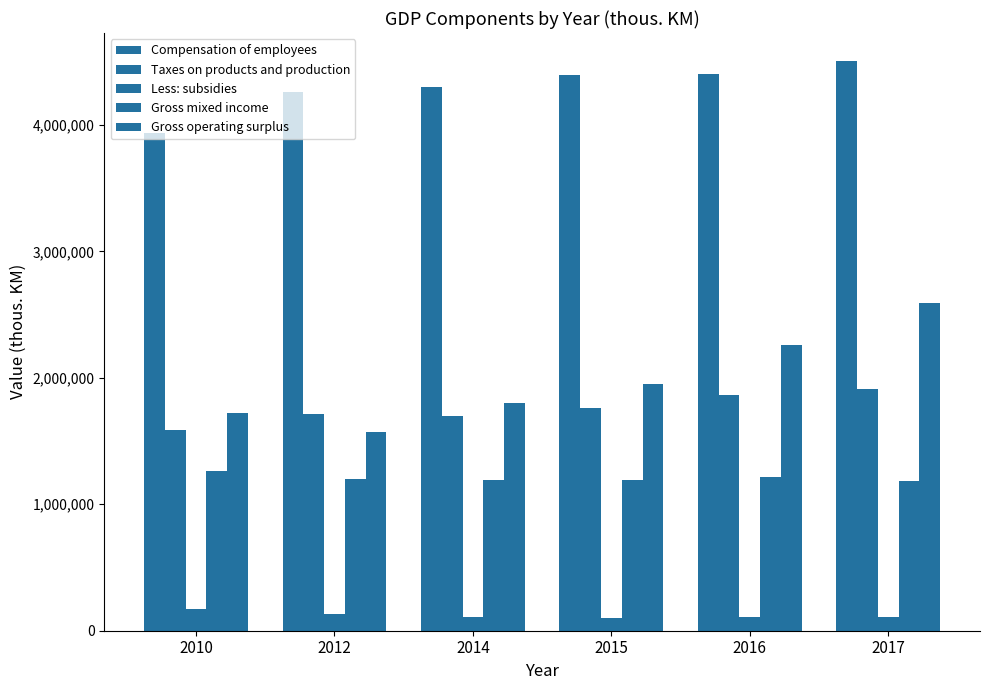

Are the bars grouped side by side (vs. stacked)?

Yes